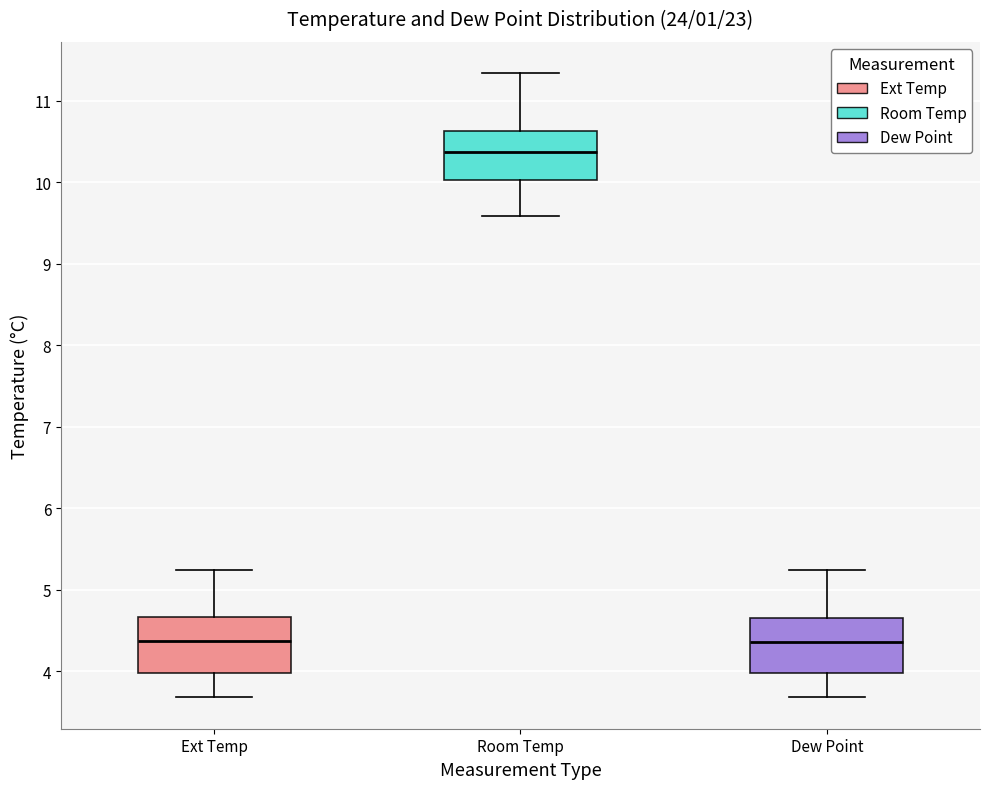

Which box has the highest median line?

Room Temp